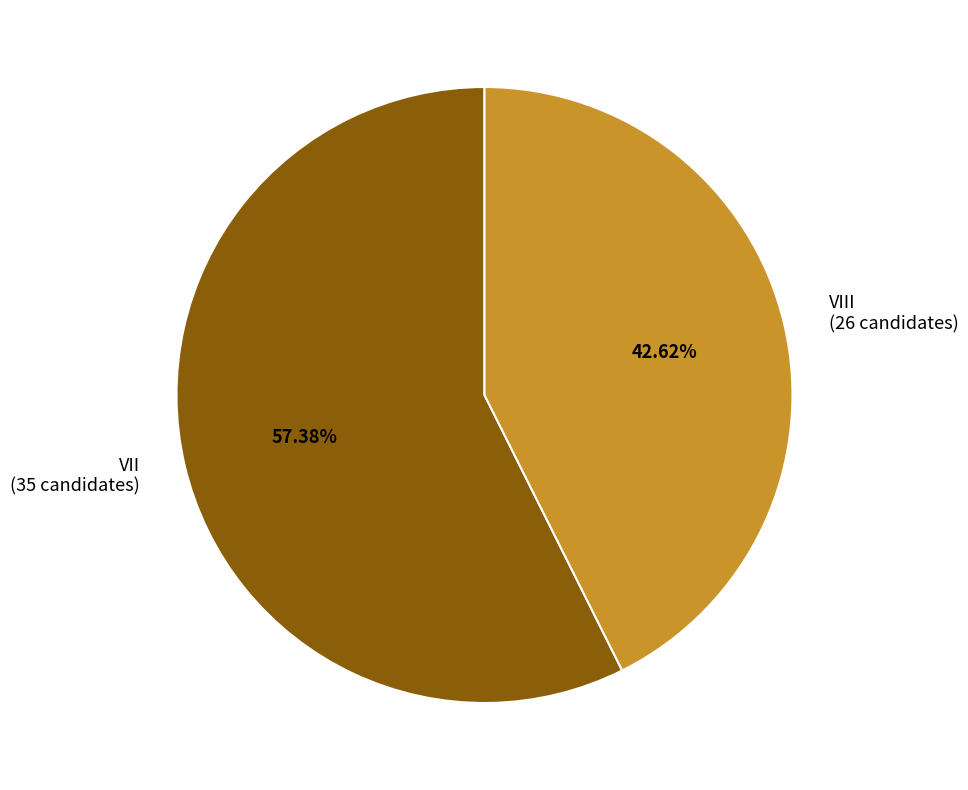

Rank the categories by value from highest to lowest.

VII, VIII